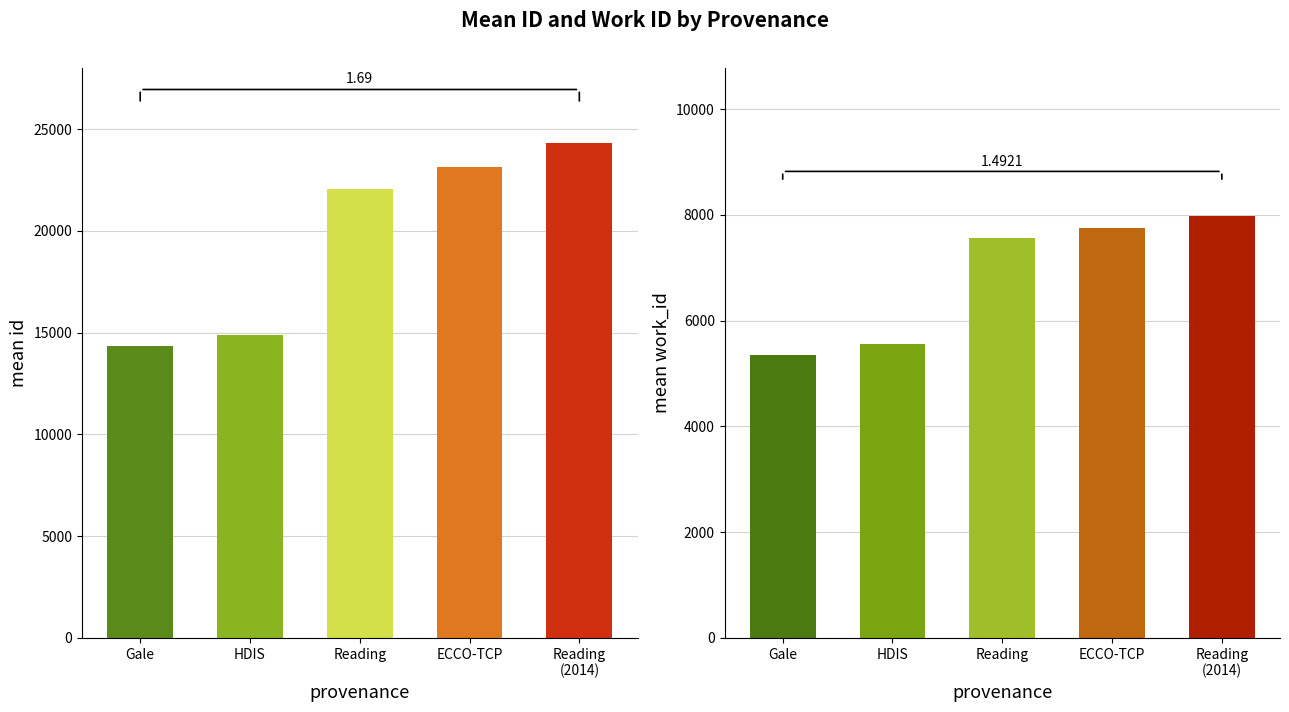

What position from the left is Reading?

3